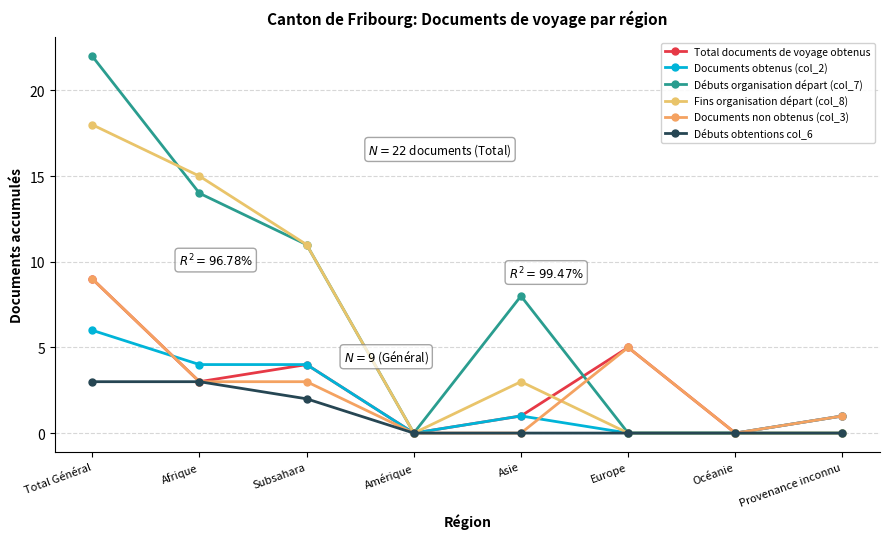

Rank the categories by Débuts obtentions col_6 value from highest to lowest.

Total Général, Afrique, Subsahara, Amérique, Asie, Europe, Océanie, Provenance inconnu